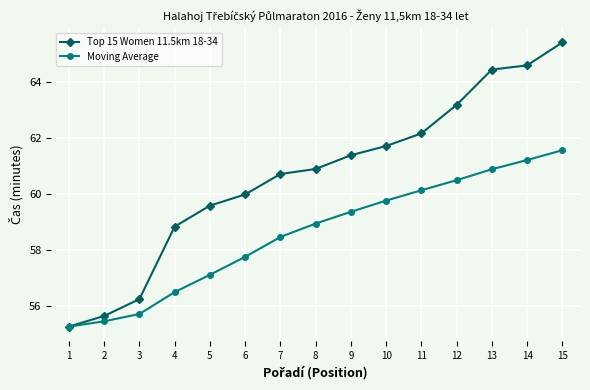

What is the difference between the highest and lowest values at 6?

2.2